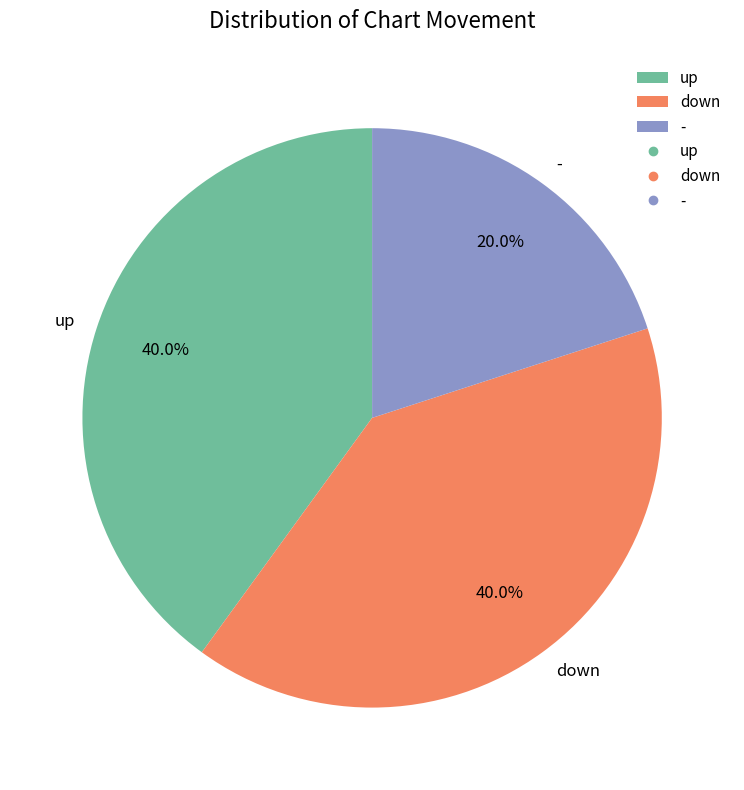

To the nearest percent, what is the difference between the largest and smallest slice percentages?

20%